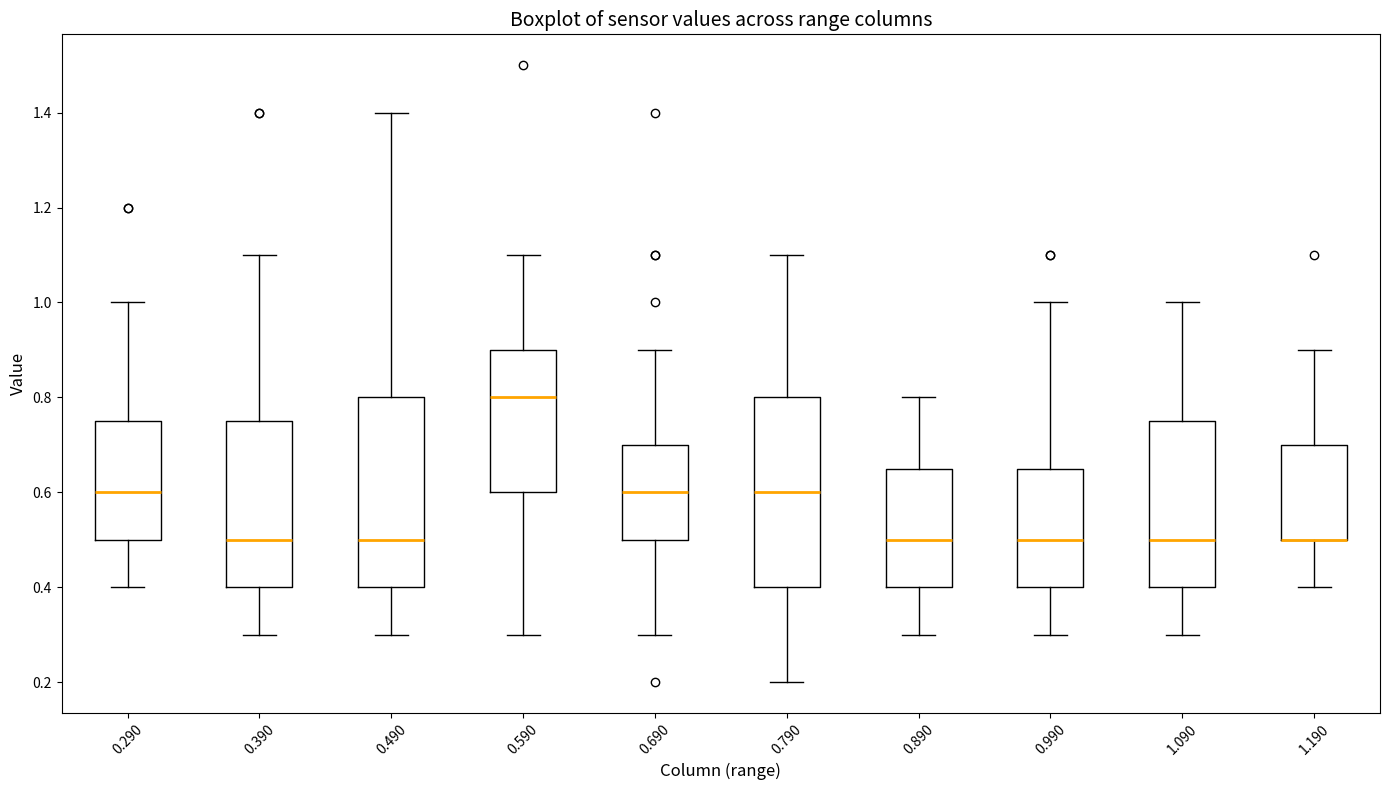

Reading left to right, read every box against the y-axis: the position of its median line, the range the box covers, and the ends of its whiskers. The values are not printed on the chart, so give them approximately, as read against the axis.

0.290: median 0.60, box 0.50 to 0.76, whiskers 0.40 to 1.00
0.390: median 0.50, box 0.40 to 0.76, whiskers 0.30 to 1.10
0.490: median 0.50, box 0.40 to 0.80, whiskers 0.30 to 1.40
0.590: median 0.80, box 0.60 to 0.90, whiskers 0.30 to 1.10
0.690: median 0.60, box 0.50 to 0.70, whiskers 0.30 to 0.90
0.790: median 0.60, box 0.40 to 0.80, whiskers 0.20 to 1.10
0.890: median 0.50, box 0.40 to 0.66, whiskers 0.30 to 0.80
0.990: median 0.50, box 0.40 to 0.66, whiskers 0.30 to 1.00
1.090: median 0.50, box 0.40 to 0.76, whiskers 0.30 to 1.00
1.190: median 0.50 (drawn on the box's lower edge), box 0.50 to 0.70, whiskers 0.40 to 0.90